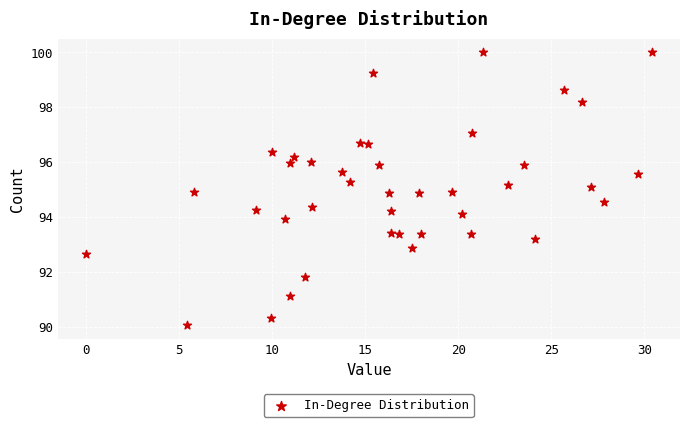

What is the range of X values (max minus min)?

30.4